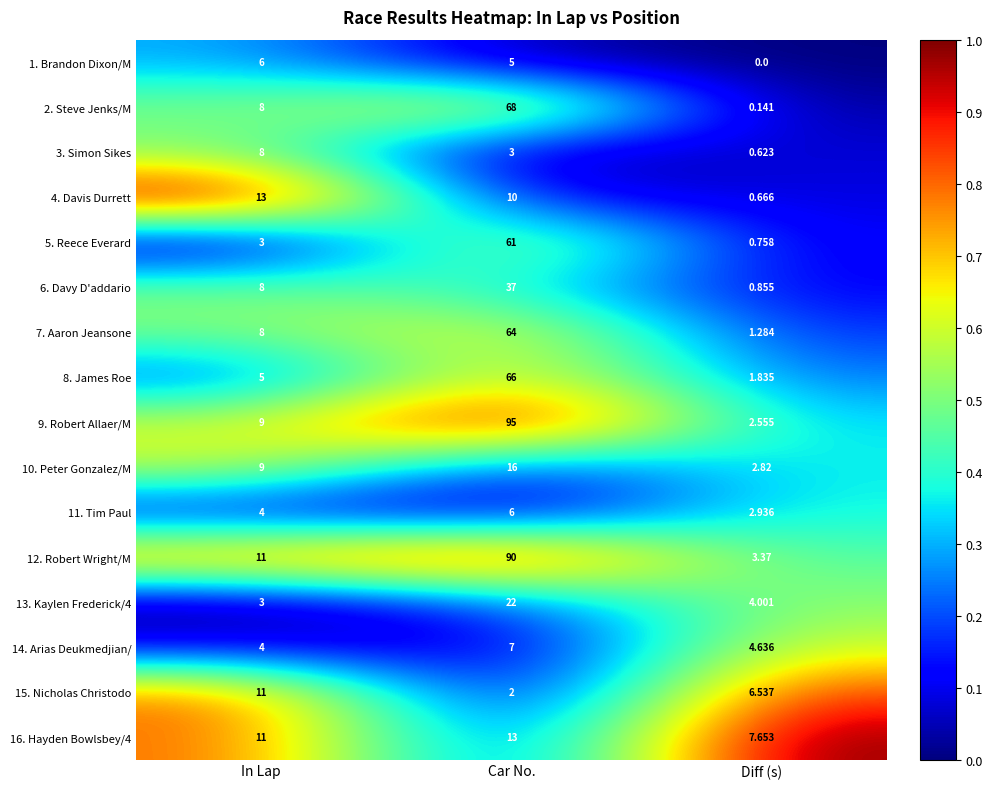

What is the total value across all series at Car No.?

565.0